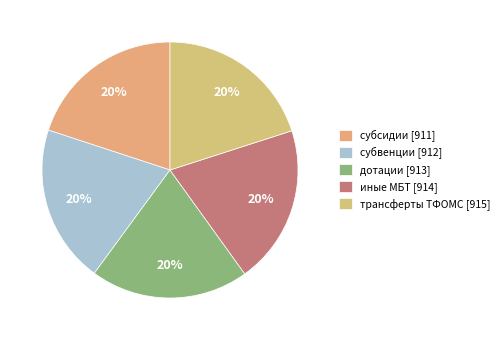

Does any single category account for the majority?

No